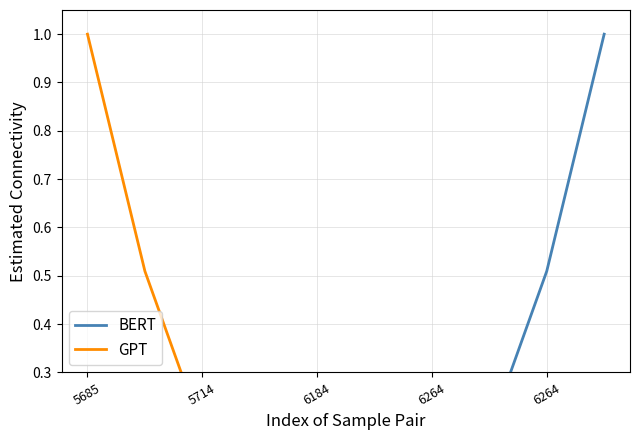

How many lines are shown in the chart?

2